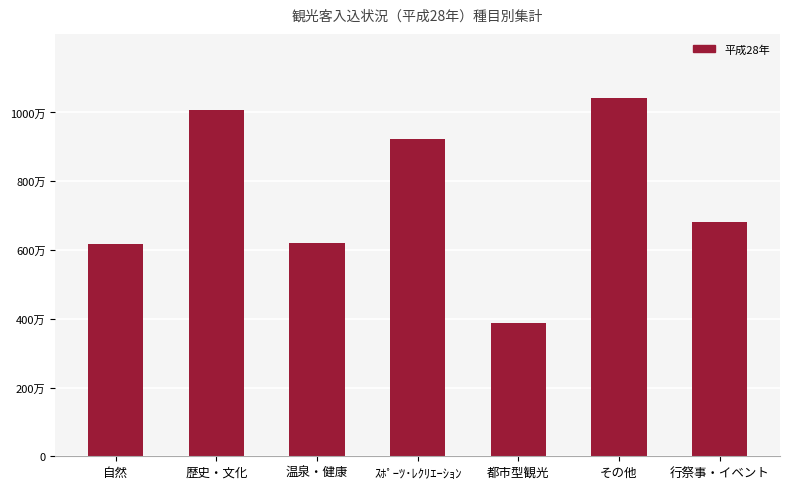

Does the chart contain any negative values?

No